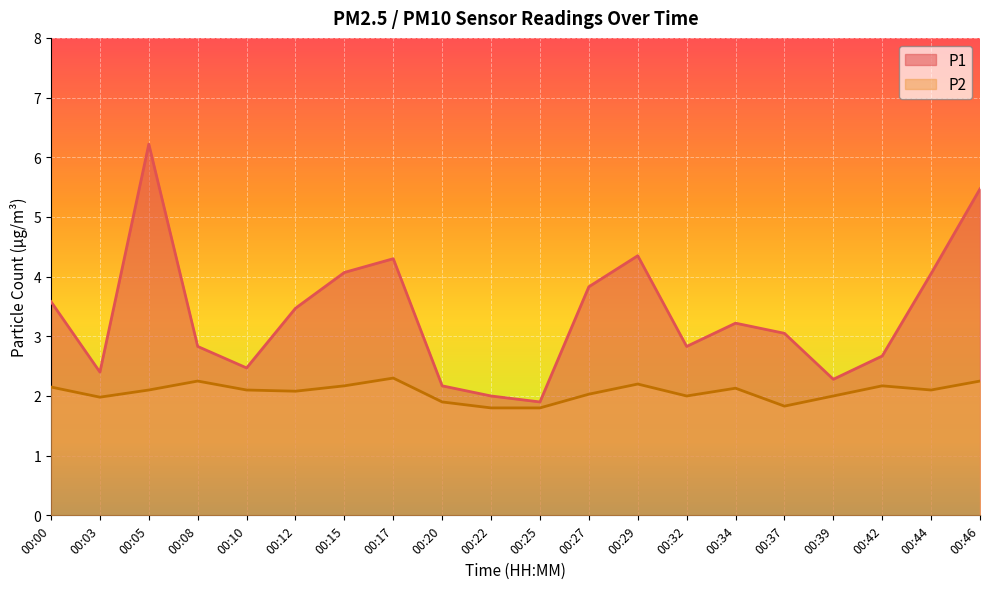

Between 00:25 and 00:46, which series saw the biggest shift?

P1